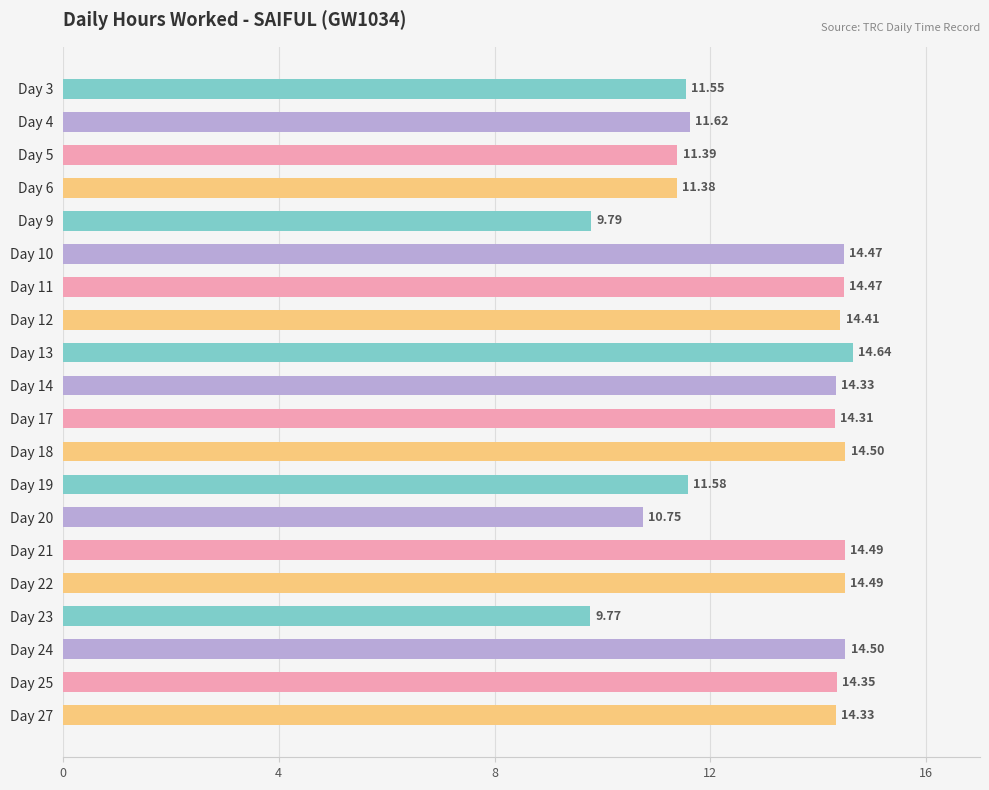

Which has a higher value, Day 17 or Day 20?

Day 17